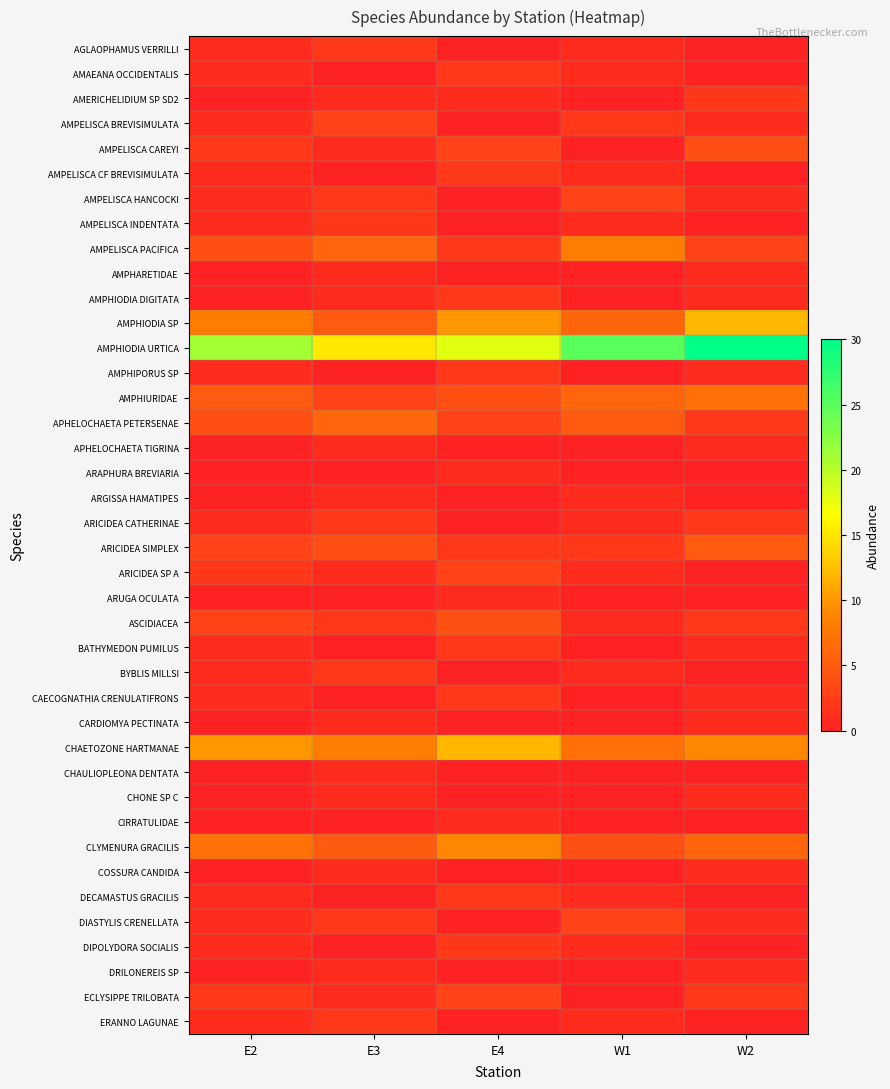

At which category is the sum across all series the highest?

W2